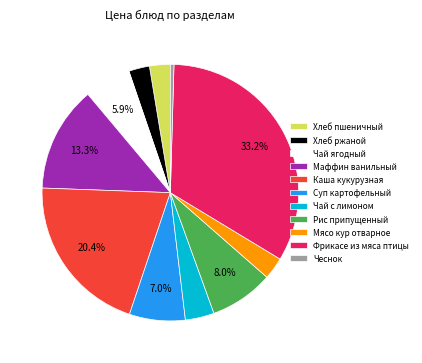

To the nearest percent, what portion does Фрикасе из мяса птицы represent?

33%